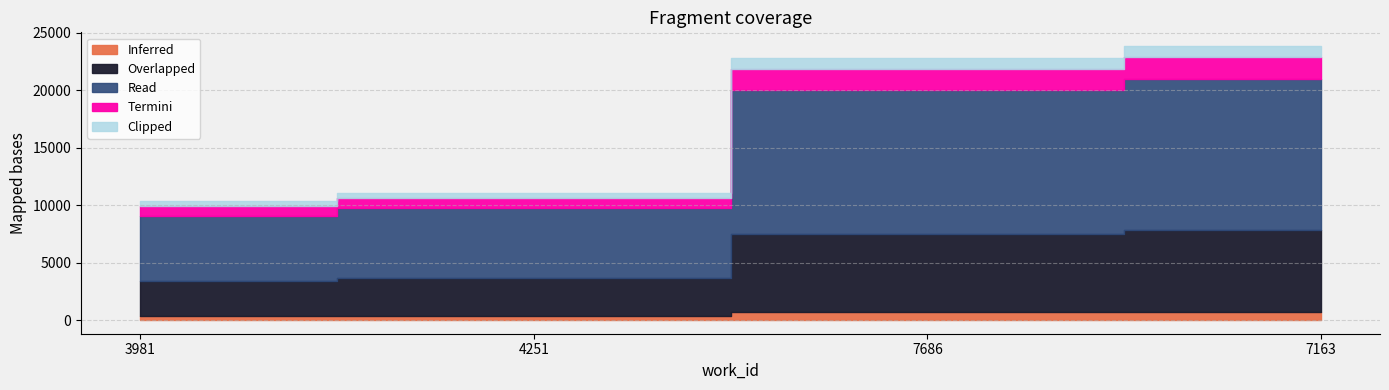

Reading left to right, what are all the values shown in this chart?

10343	11049	22813	23862